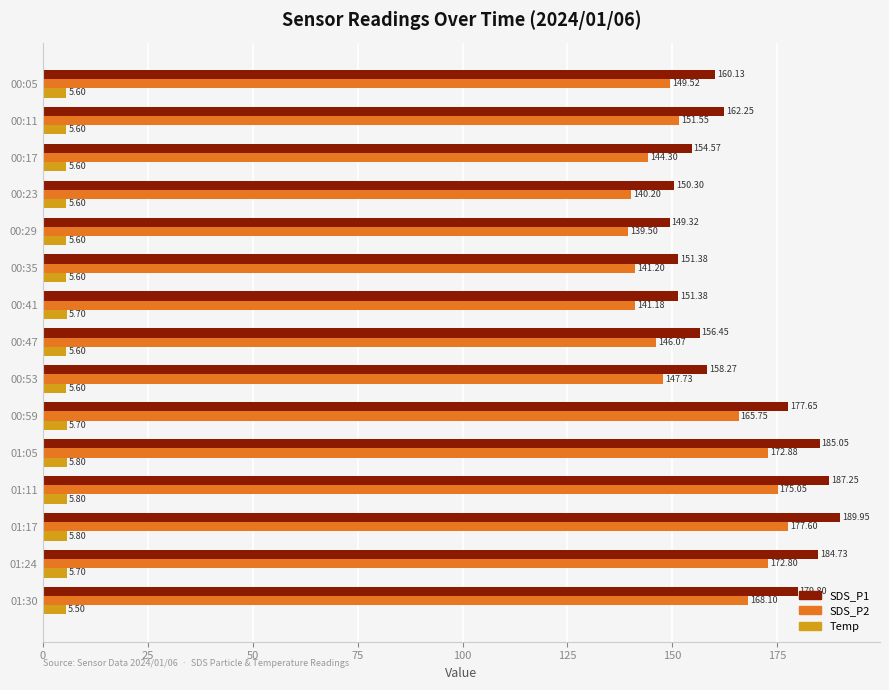

Which series has the largest range (max minus min)?

SDS_P1